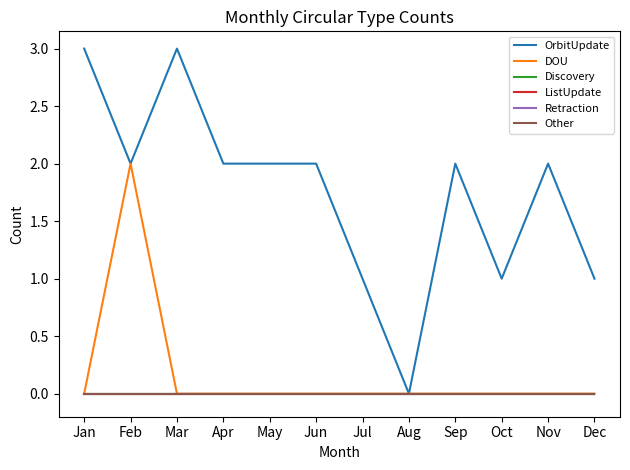

Does the chart display data point markers on the line(s)?

No